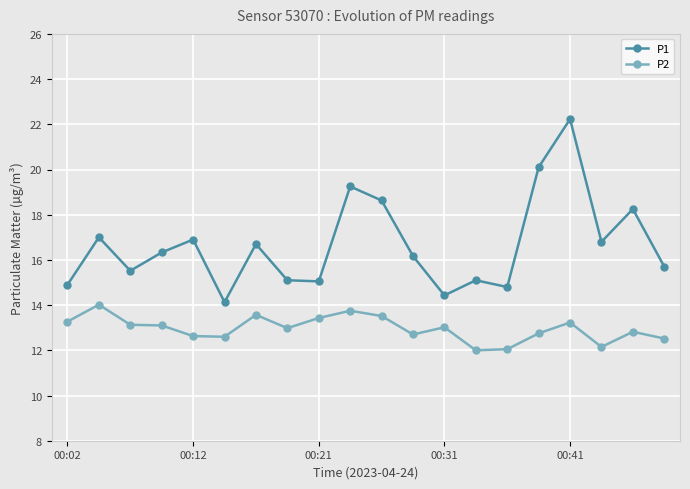

What is the lowest value of the P1 series?

14.1